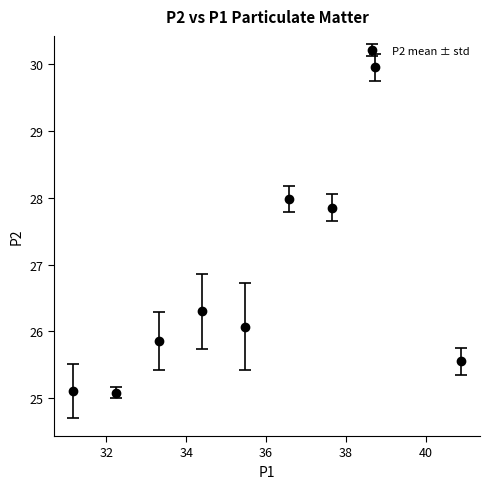

How many interior local peaks (higher than both neighbors) does the data have?

3